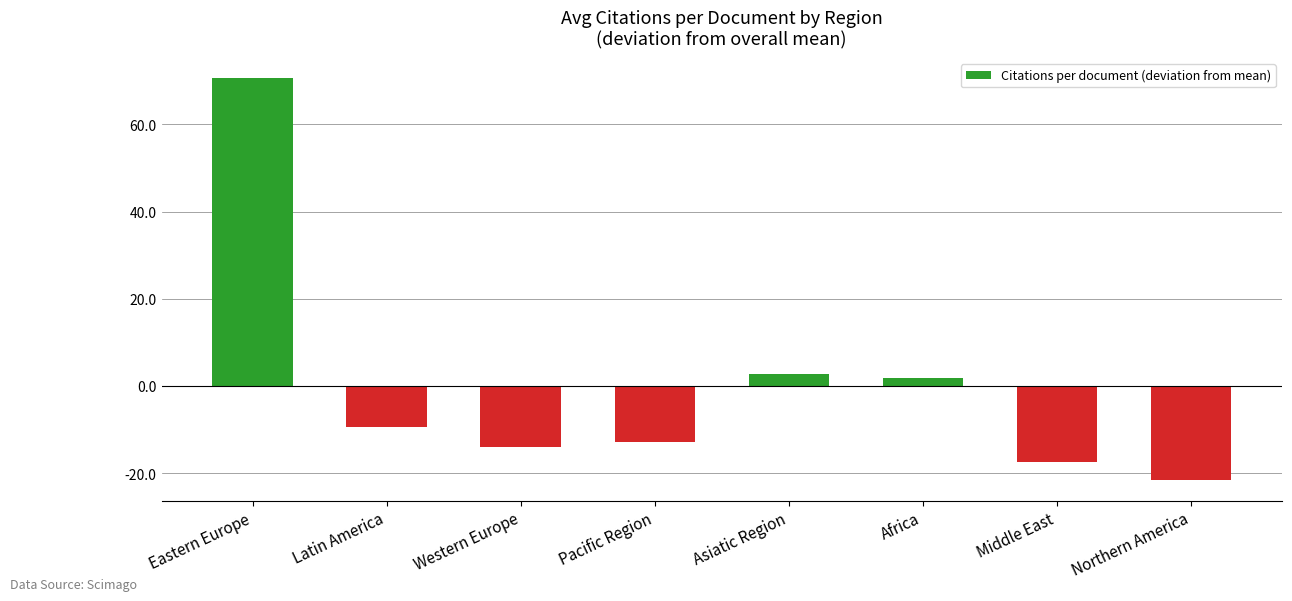

What is the maximum value shown in the chart?

70.6